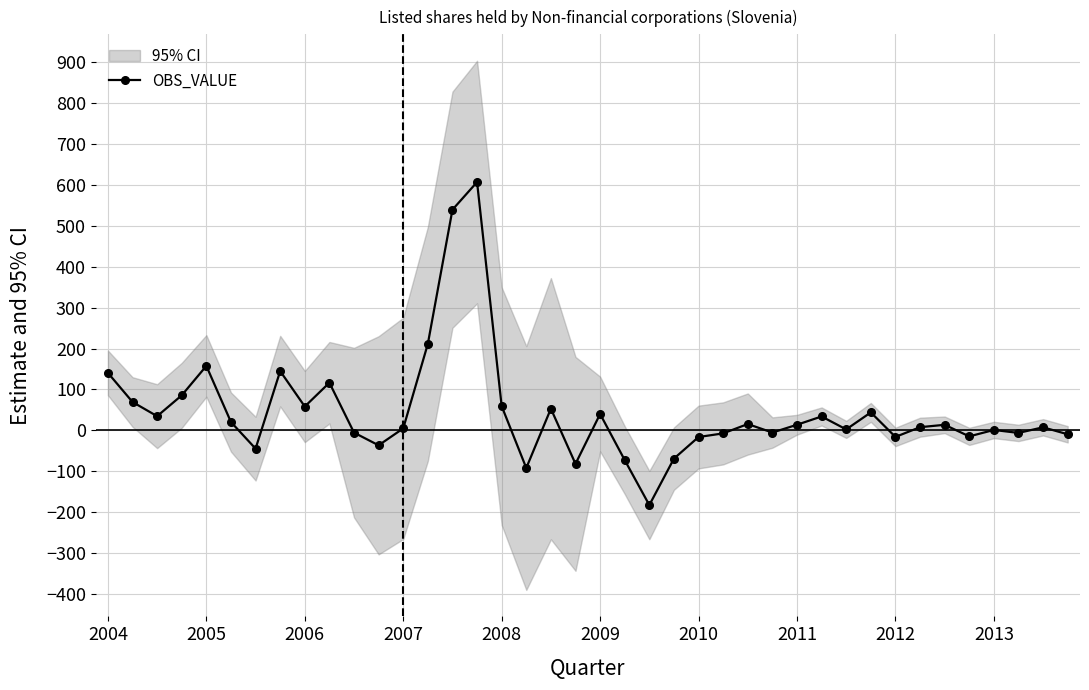

How many negative values are there?

15